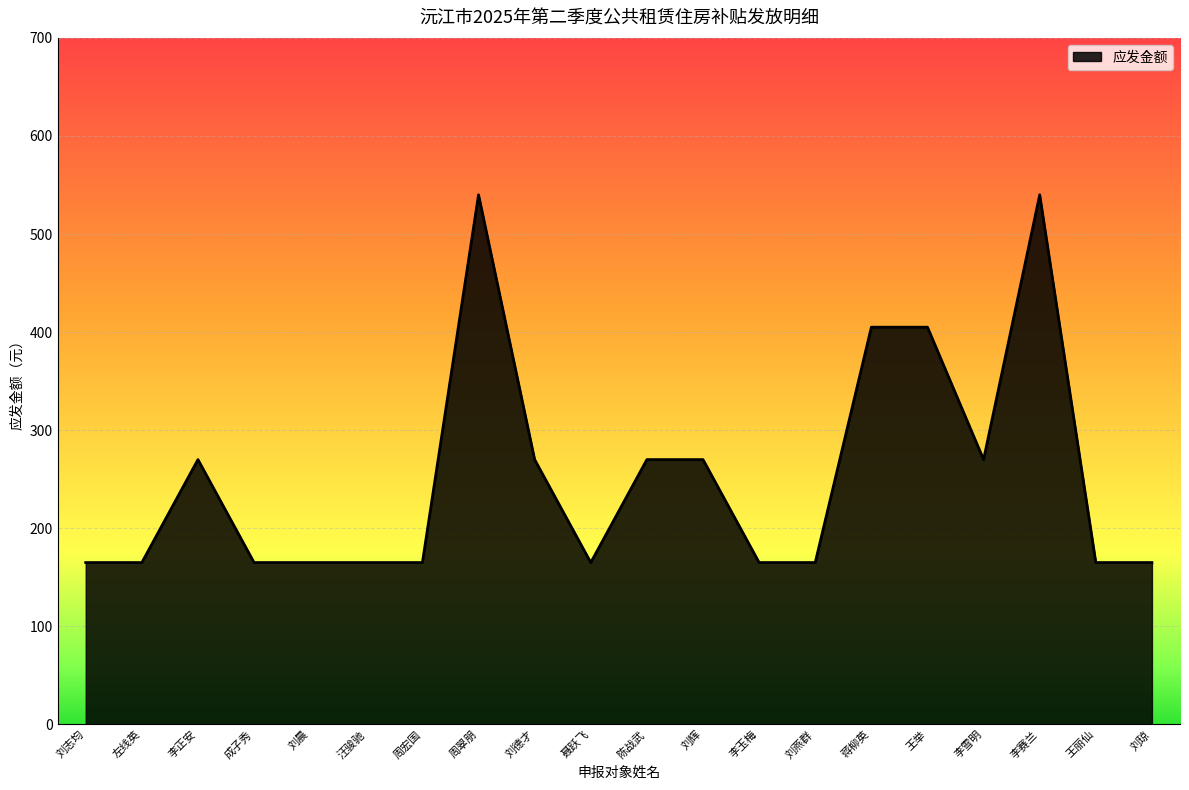

What position from the left is 王丽仙?

19